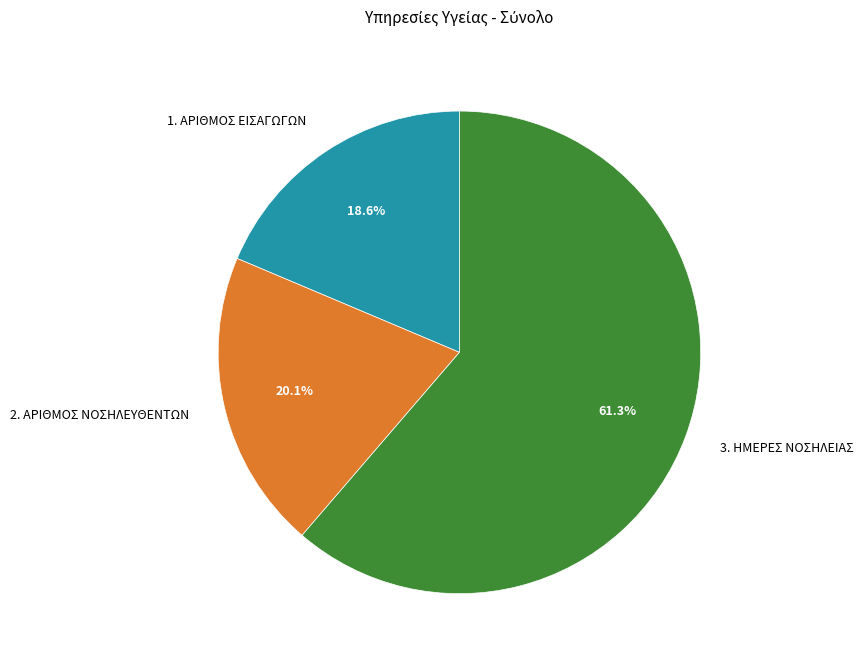

True or false: 1. ΑΡΙΘΜΟΣ ΕΙΣΑΓΩΓΩΝ accounts for 19% of the total.

True